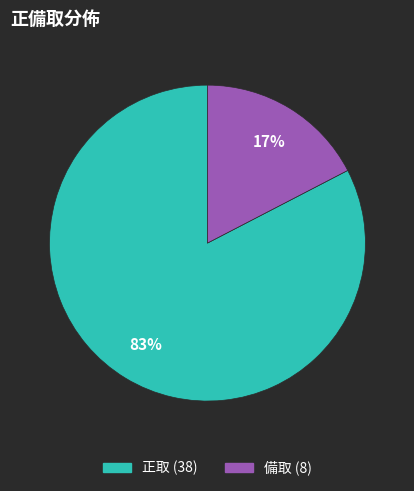

Is 正取 the majority of the pie?

Yes